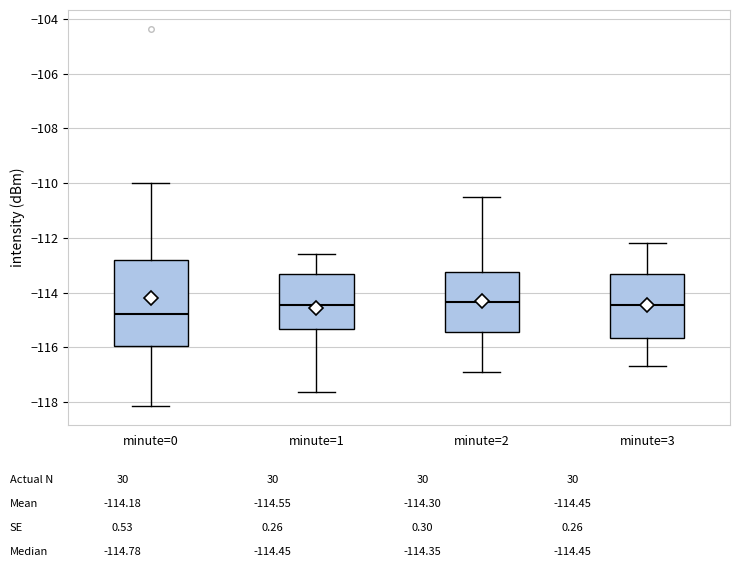

Where does the upper whisker of the box for minute=1 end on the y-axis? The values are not printed on the chart, so give them approximately, as read against the axis.

-112.6